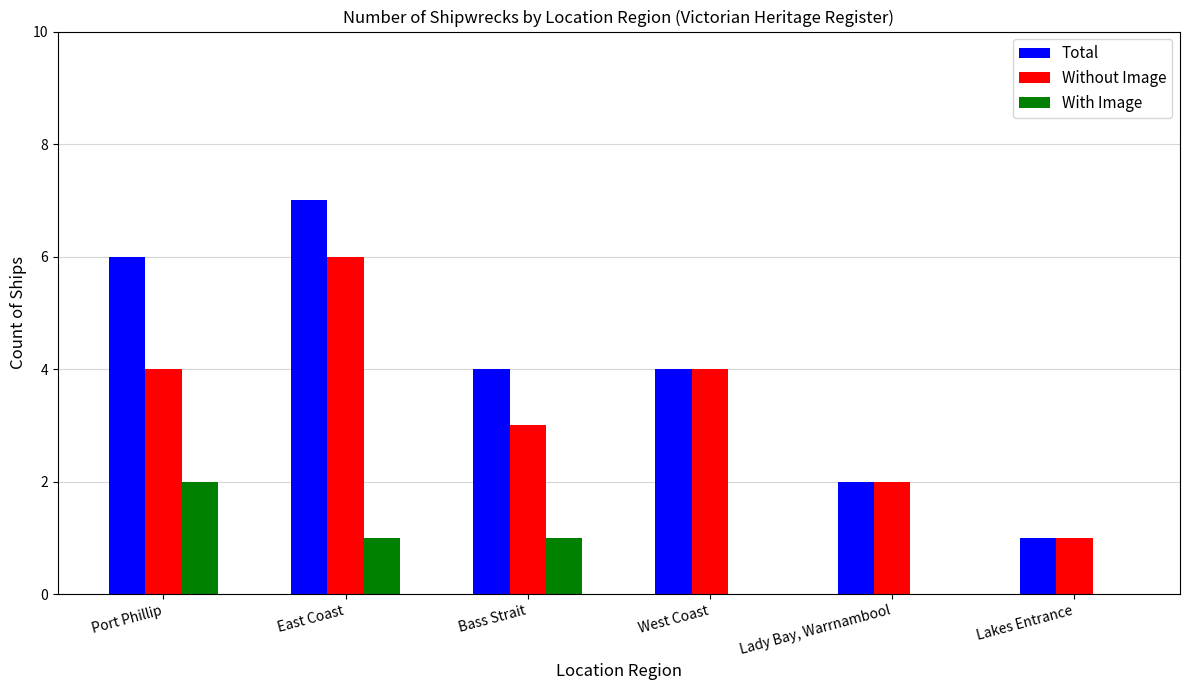

What is the average value of the Without Image series?

3